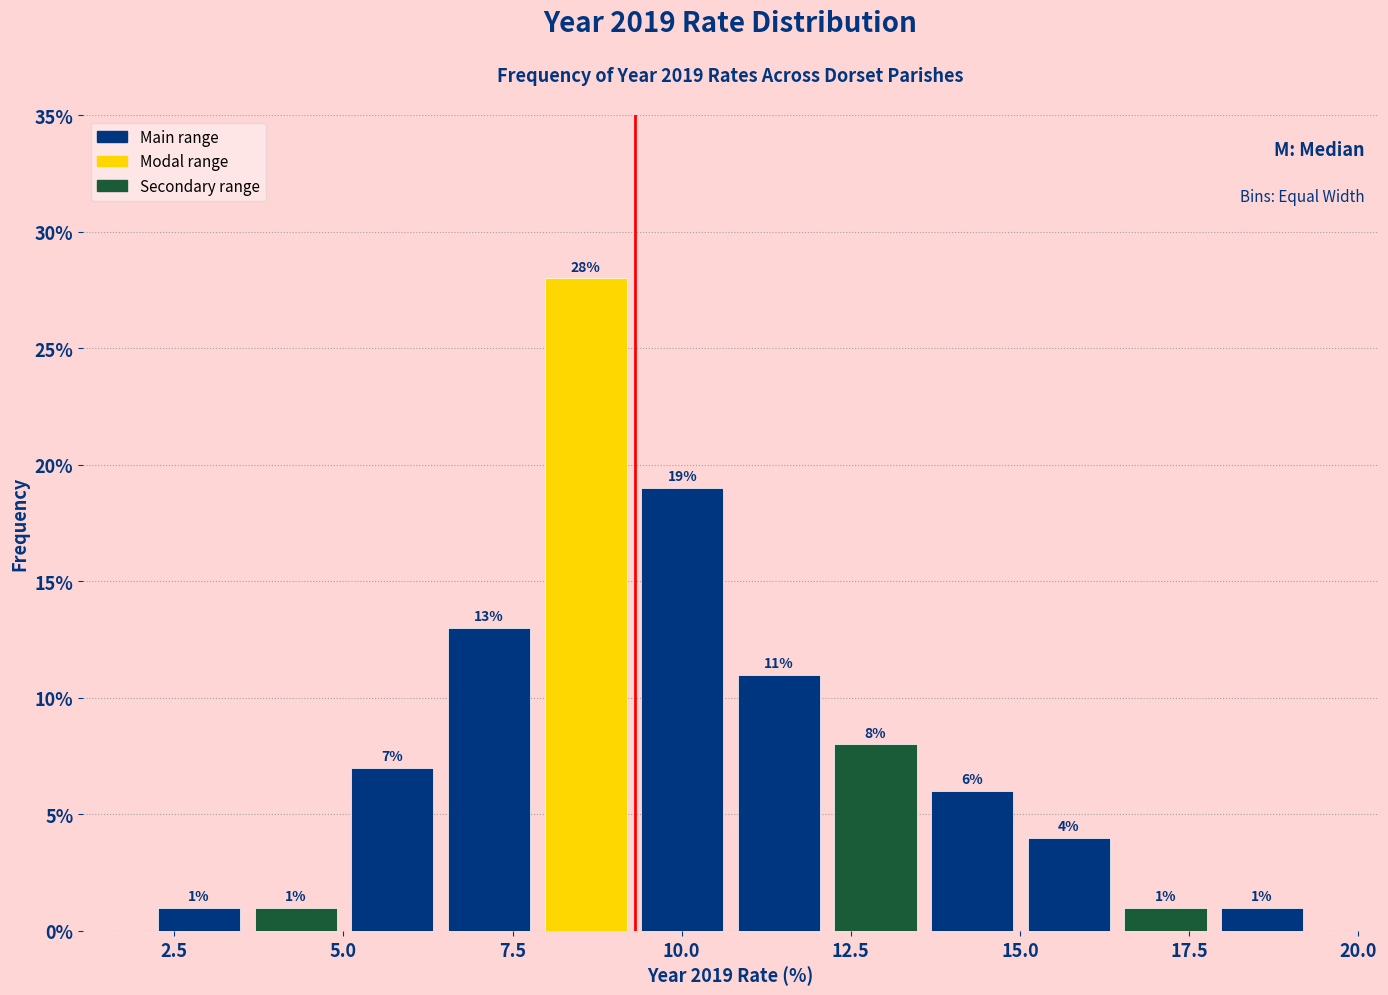

Around what value on the x-axis is the tallest bar? Give the approximate position of its centre, as read against the axis.

8.5